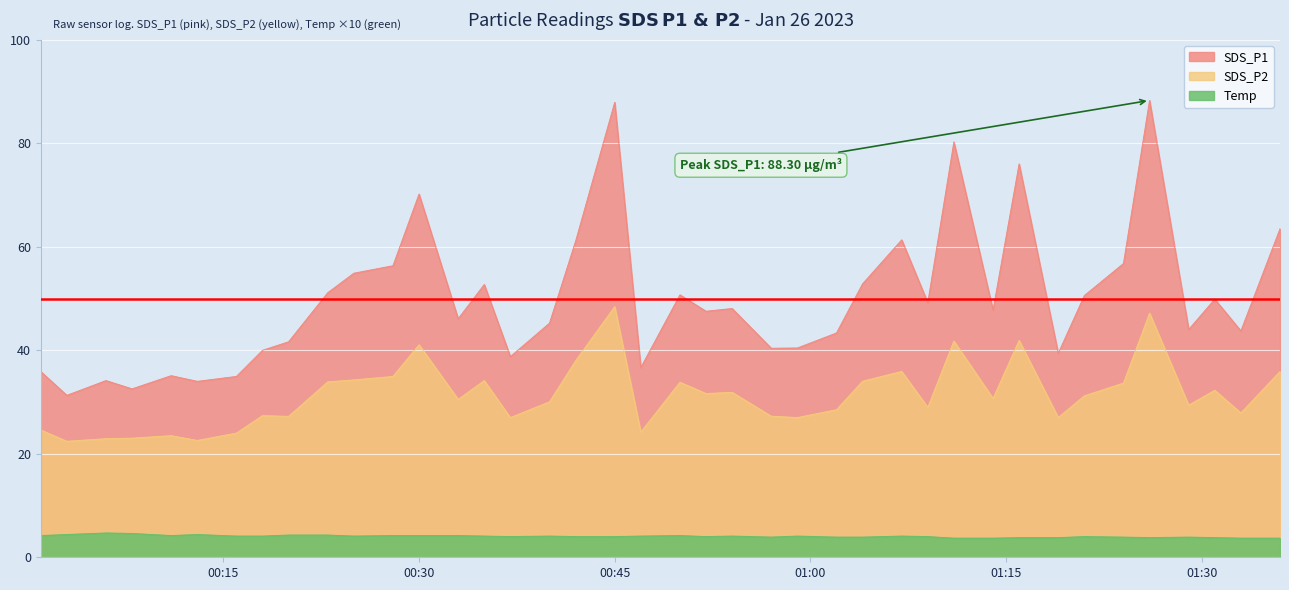

Which series has the largest total across all categories?

SDS_P1